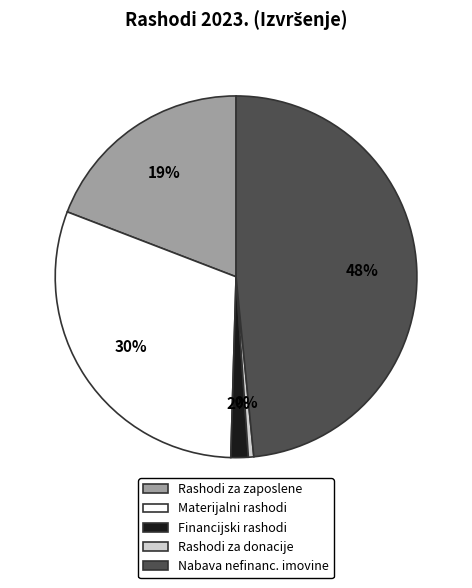

Is there any slice that represents more than half of the pie?

No